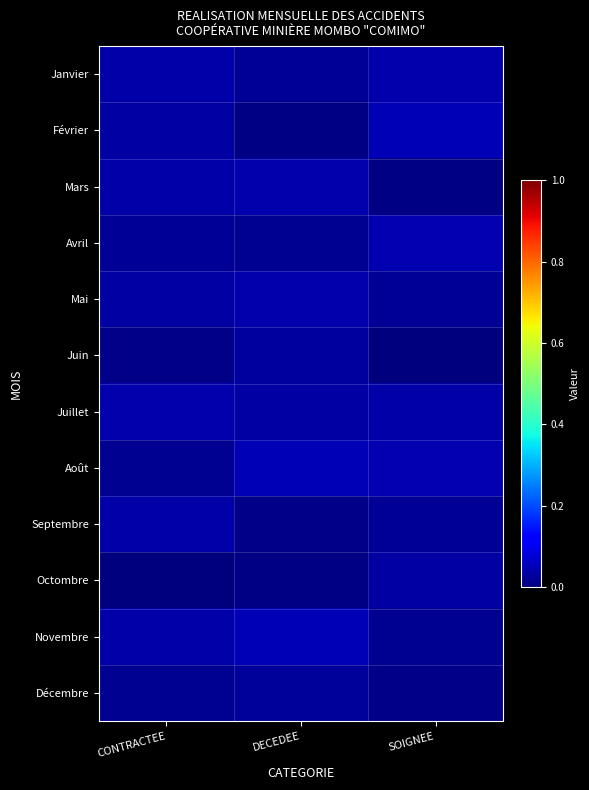

Reading left to right, extract all data points from this chart.

Janvier: CONTRACTEE=0.0	DECEDEE=0.0	SOIGNEE=0.0
Février: CONTRACTEE=0.0	DECEDEE=0.0	SOIGNEE=0.0
Mars: CONTRACTEE=0.0	DECEDEE=0.0	SOIGNEE=0.0
Avril: CONTRACTEE=0.0	DECEDEE=0.0	SOIGNEE=0.0
Mai: CONTRACTEE=0.0	DECEDEE=0.0	SOIGNEE=0.0
Juin: CONTRACTEE=0.0	DECEDEE=0.0	SOIGNEE=0.0
Juillet: CONTRACTEE=0.0	DECEDEE=0.0	SOIGNEE=0.0
Août: CONTRACTEE=0.0	DECEDEE=0.0	SOIGNEE=0.0
Septembre: CONTRACTEE=0.0	DECEDEE=0.0	SOIGNEE=0.0
Octombre: CONTRACTEE=0.0	DECEDEE=0.0	SOIGNEE=0.0
Novembre: CONTRACTEE=0.0	DECEDEE=0.0	SOIGNEE=0.0
Décembre: CONTRACTEE=0.0	DECEDEE=0.0	SOIGNEE=0.0